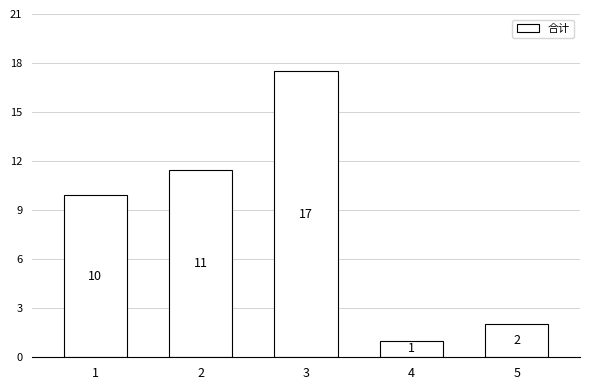

List the labels in order of value, largest first.

3, 2, 1, 5, 4